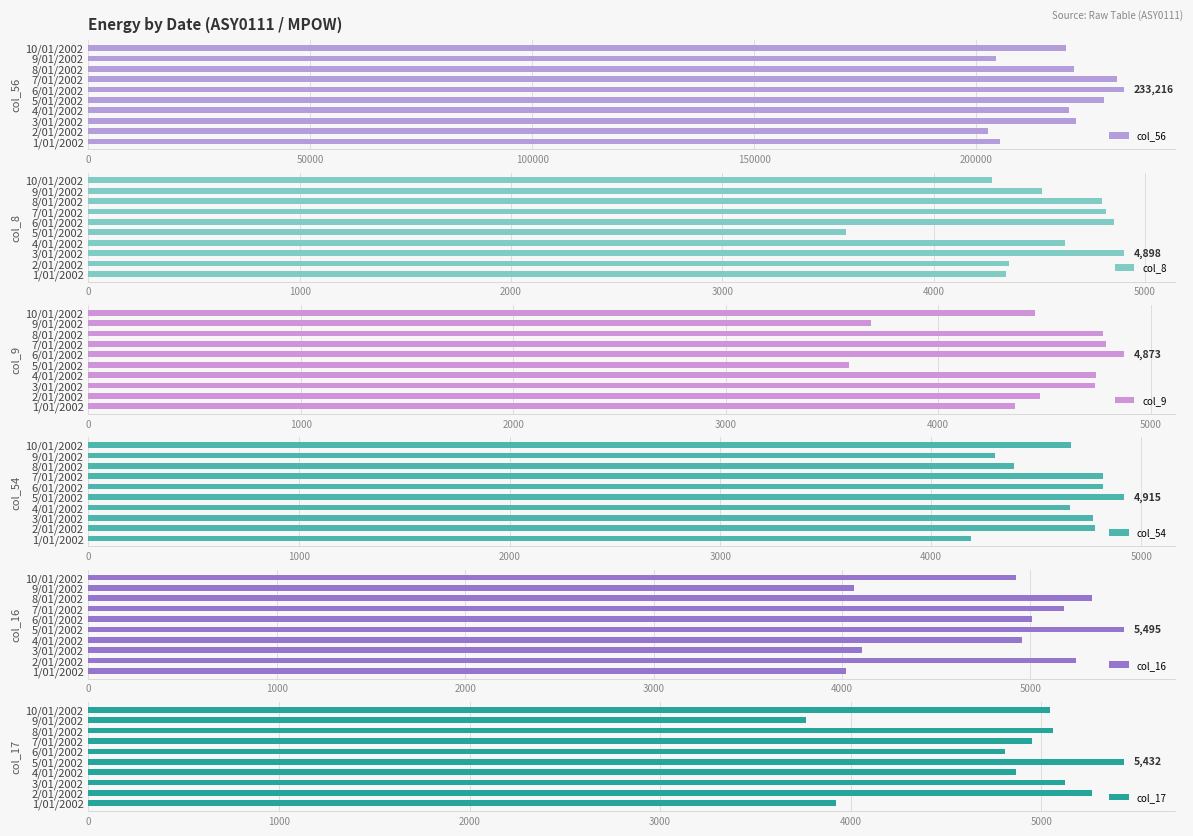

What is the sum of the col_56 values at 6/01/2002 and 3/01/2002?

455626